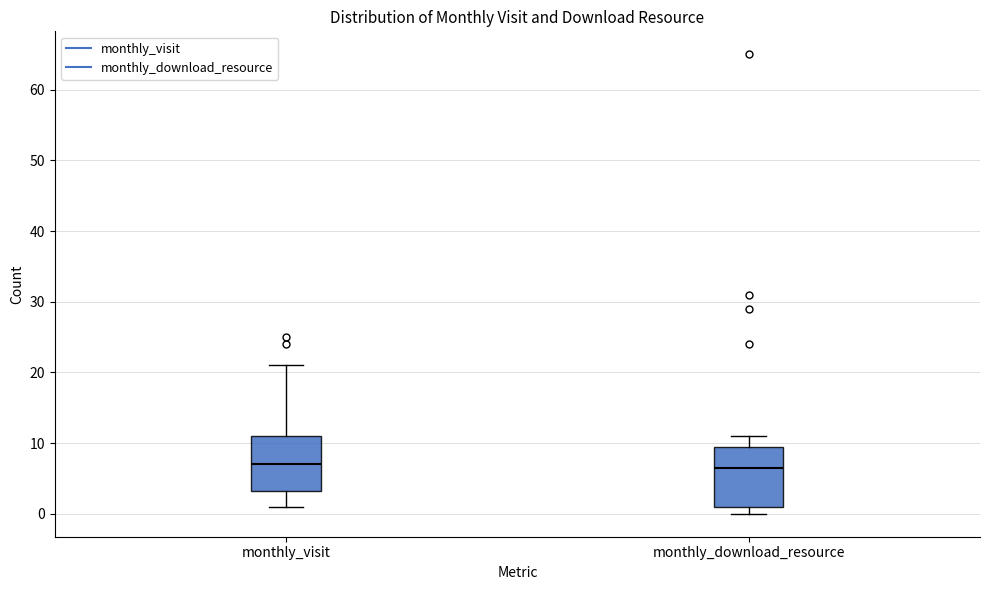

Reading left to right, read every box against the y-axis: the position of its median line, the range the box covers, and the ends of its whiskers. The values are not printed on the chart, so give them approximately, as read against the axis.

monthly_visit: median 7, box 3 to 11, whiskers 1 to 21
monthly_download_resource: median 7, box 1 to 10, whiskers 0 to 11